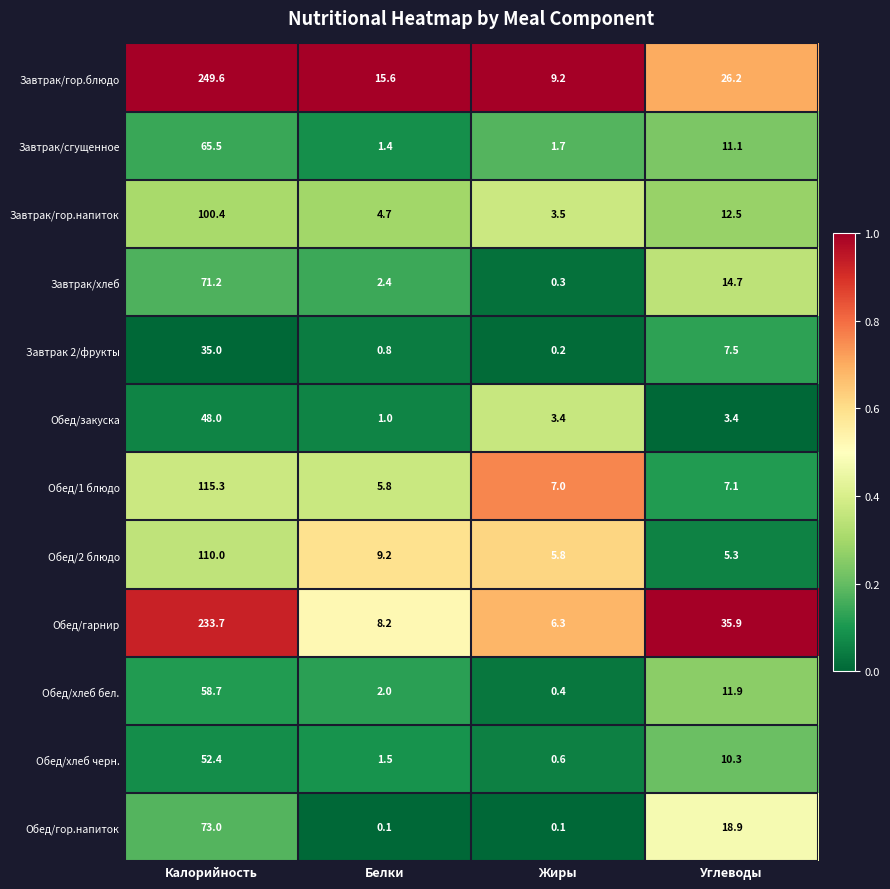

At how many categories does at least one series exceed 0?

4